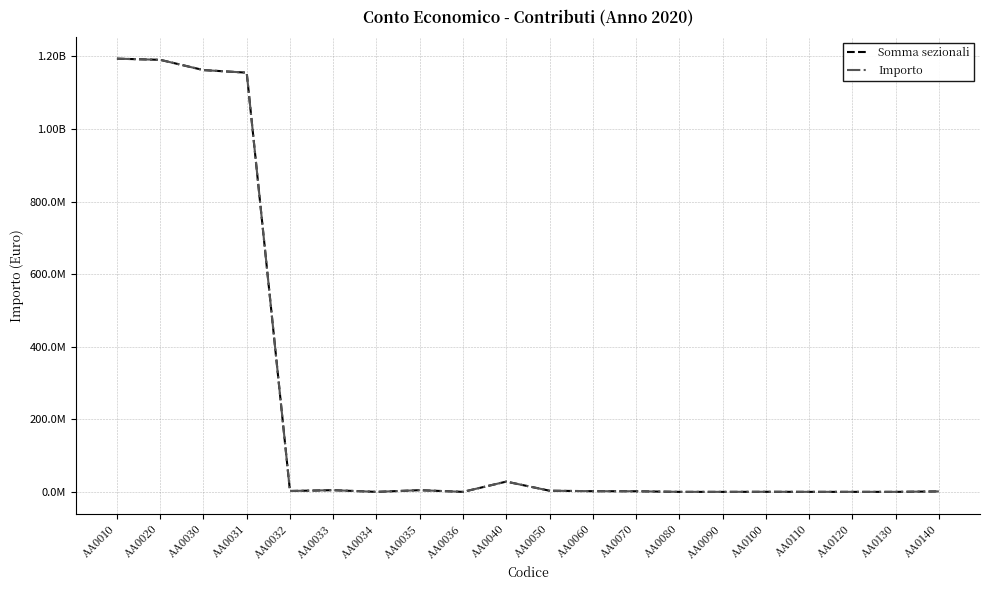

Which series changed the most between AA0034 and AA0120?

Somma sezionali